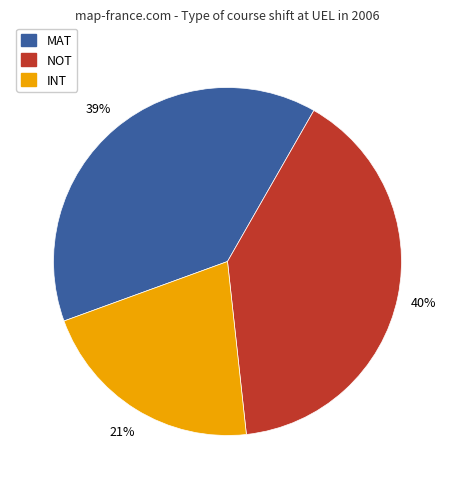

Is it true that INT is 27% of the pie?

False